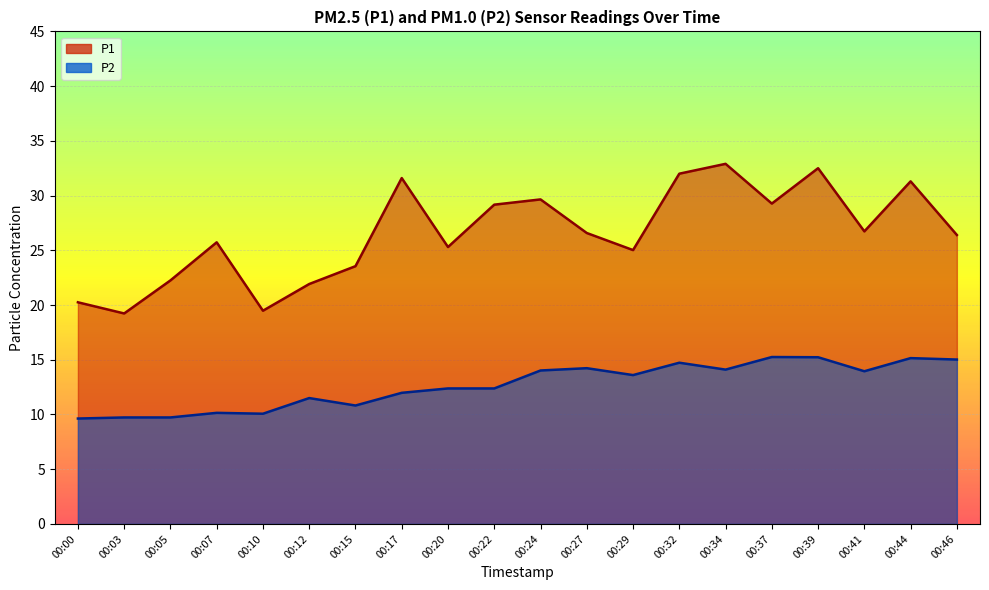

Which series has the largest range (max minus min)?

P1